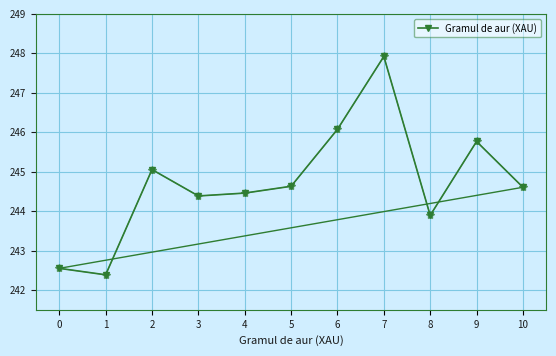

The value at 3 is 159.5. True or false?

False